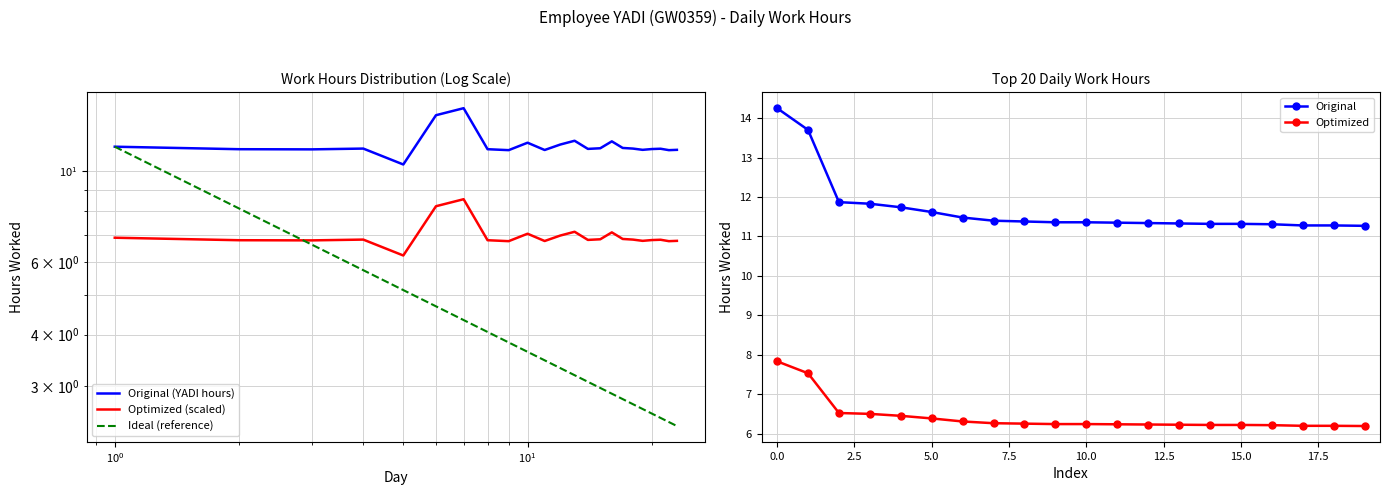

True or false: the data has more than 1 interior local peaks.

True